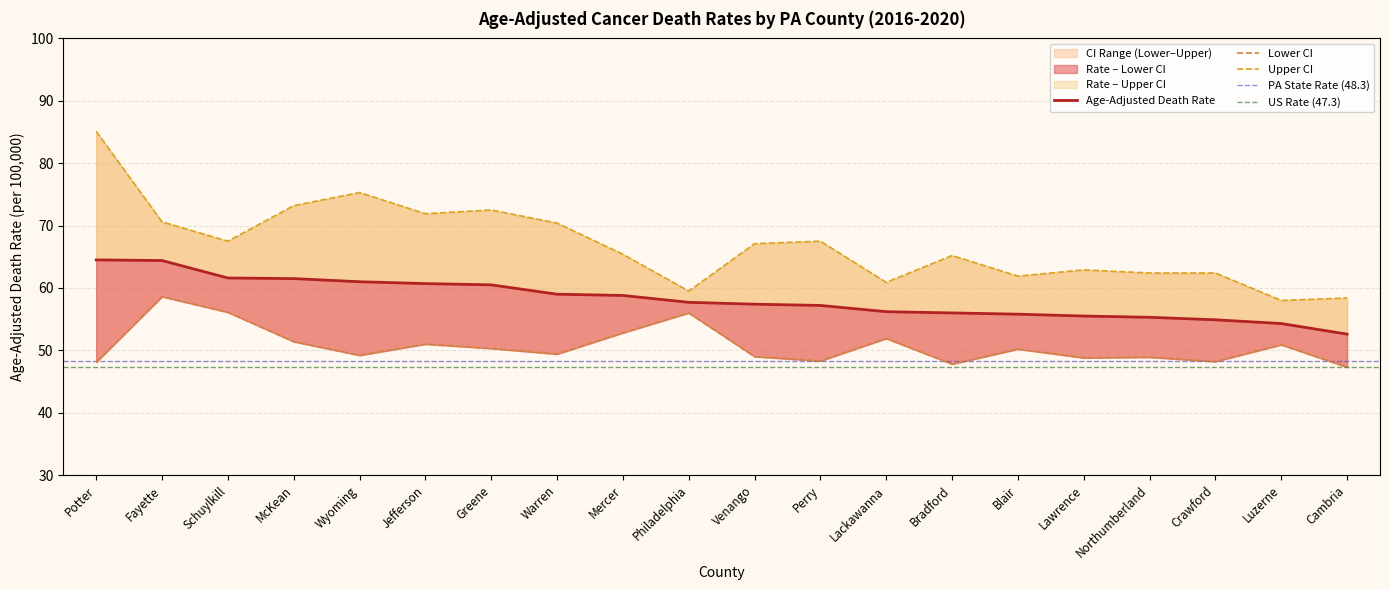

Where is the first local minimum for Upper CI (Rate)?

Schuylkill